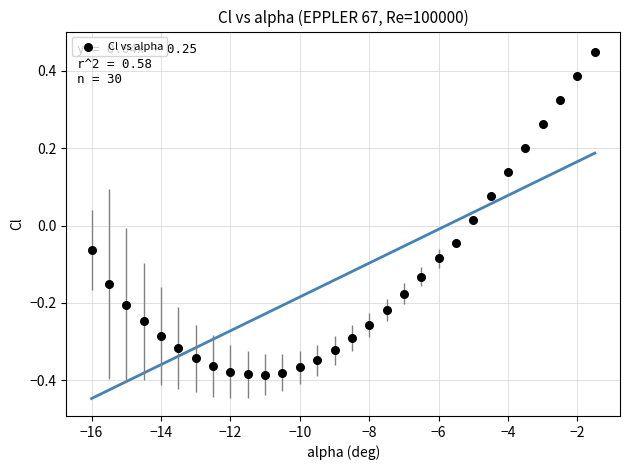

What is the range of Y values (max minus min)?

0.8